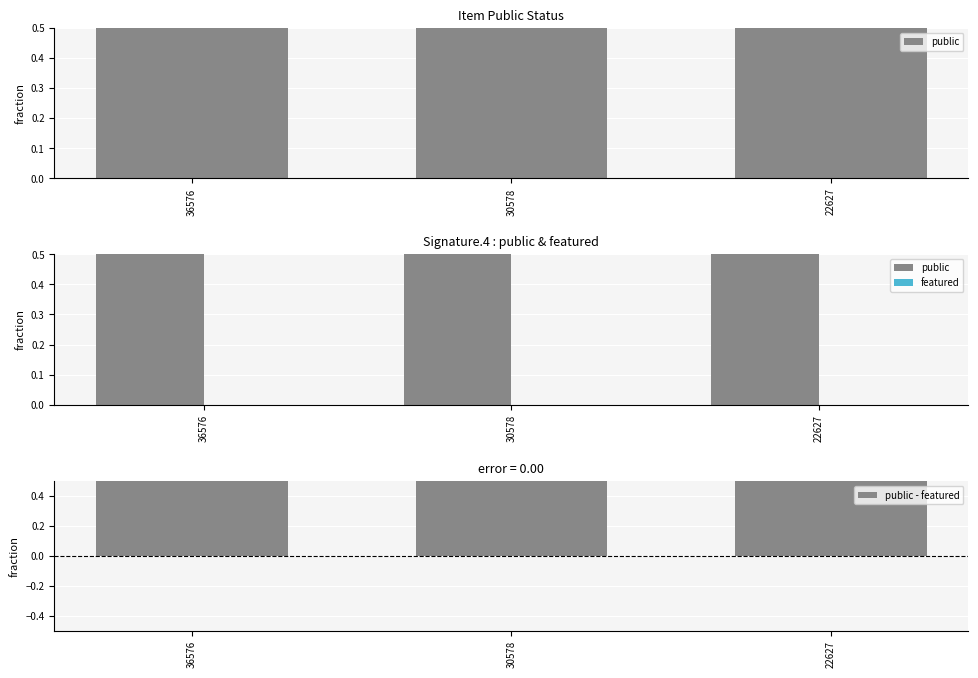

Which series changed the most between 36576 and 30578?

public